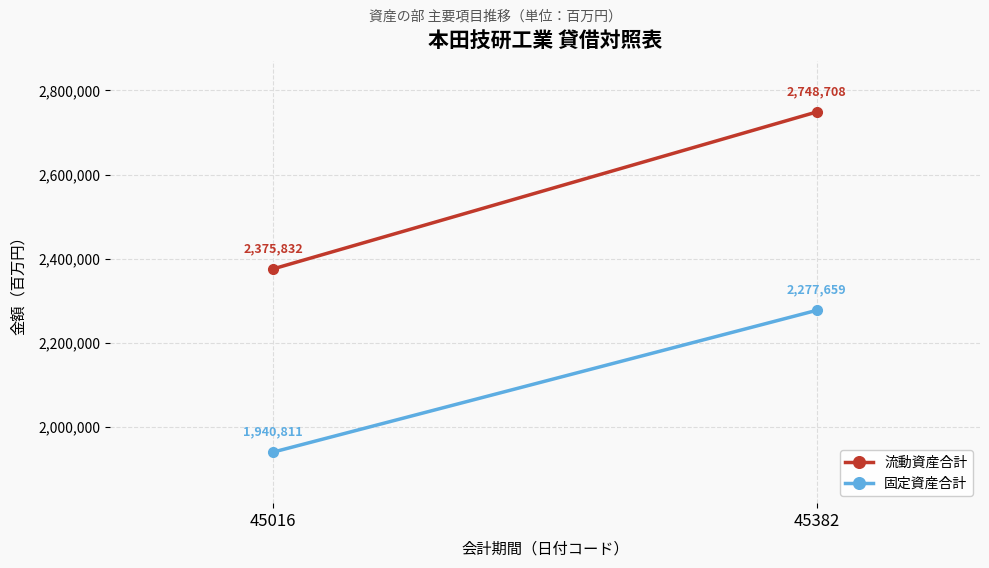

Between 45016 and 45382, which series saw the biggest shift?

流動資産合計